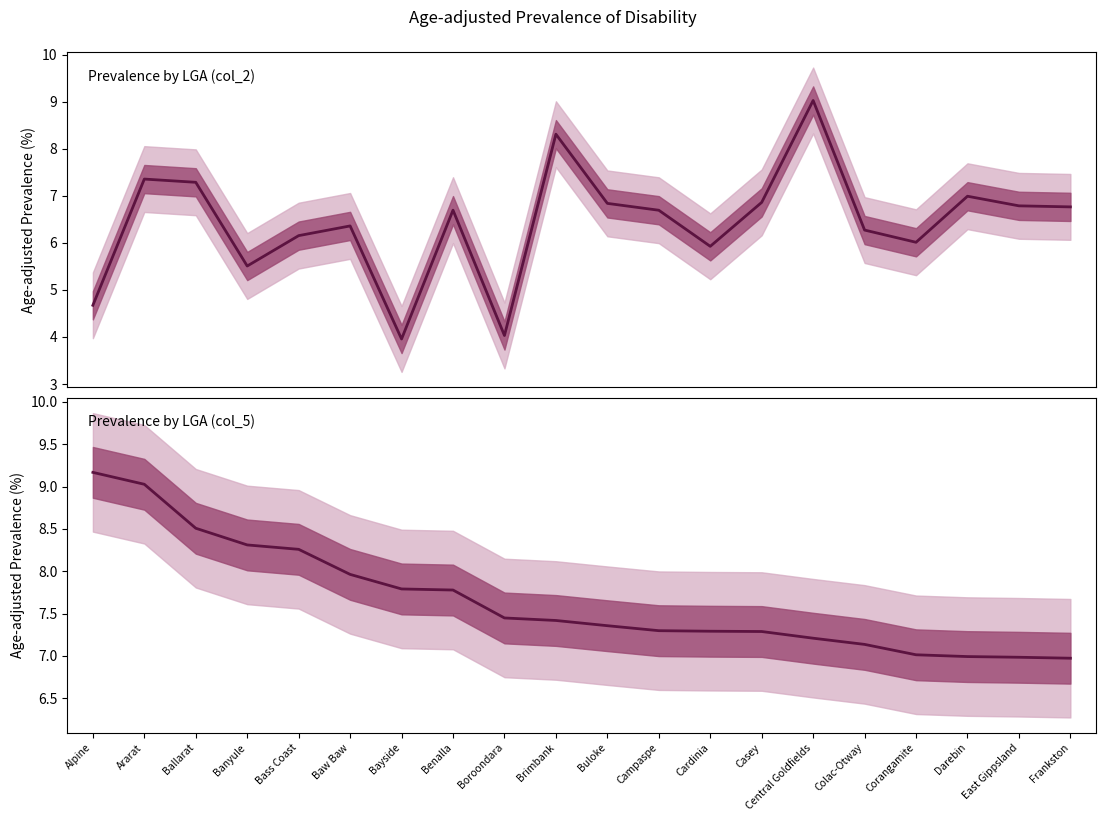

What is the difference between the maximum and minimum values in the Prevalence (col_2) series?

5.1